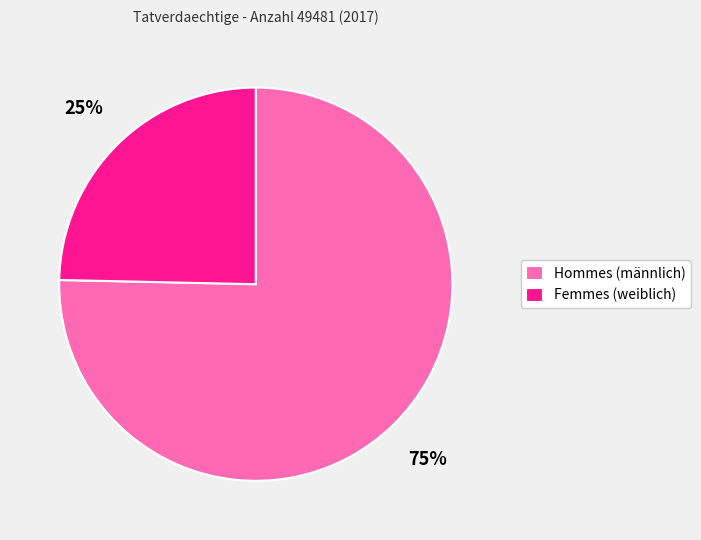

Combined, do Hommes (männlich) and Femmes (weiblich) account for over 50%?

Yes